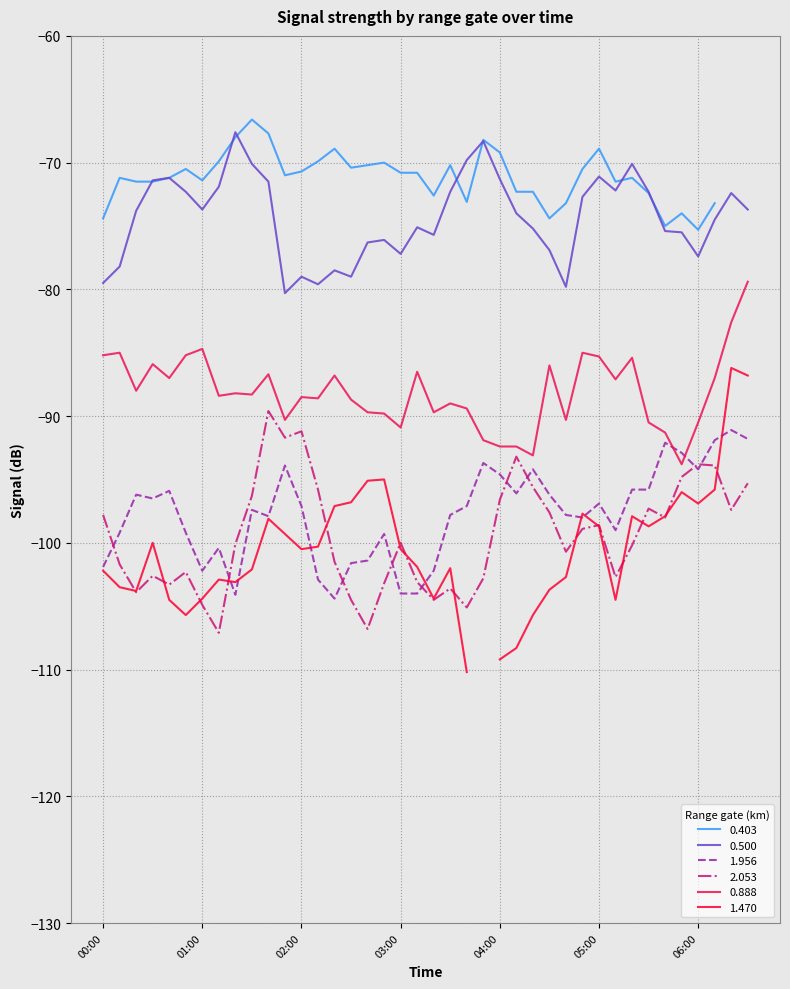

True or false: 0.888 has more than 0 points higher than both neighbors.

True